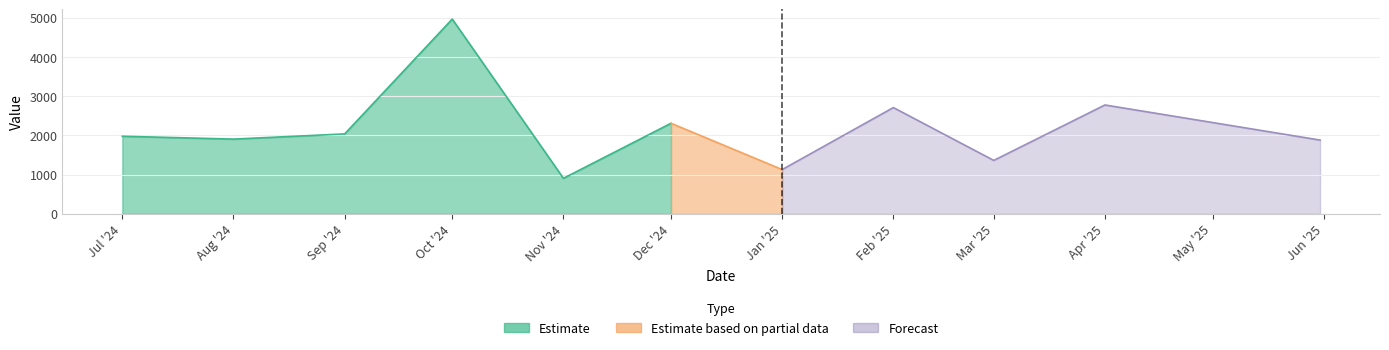

What is the difference between the maximum and minimum values?

4057.7